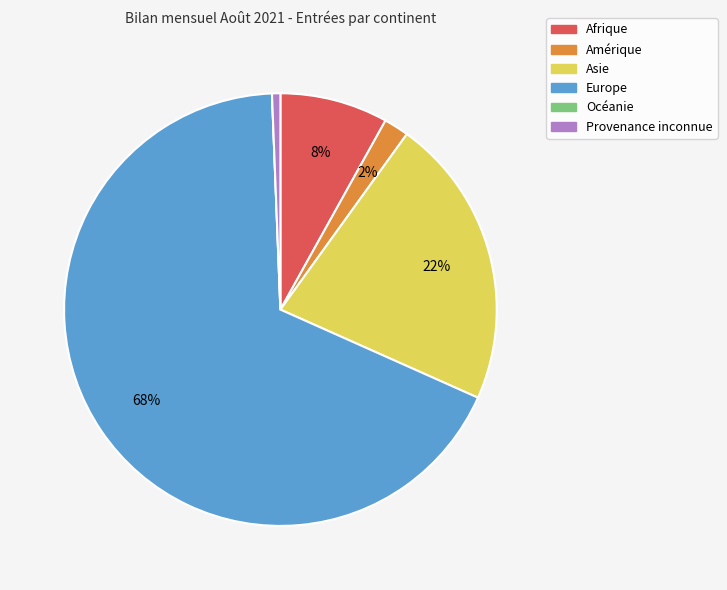

Is the sum of Afrique and Amérique greater than half?

No